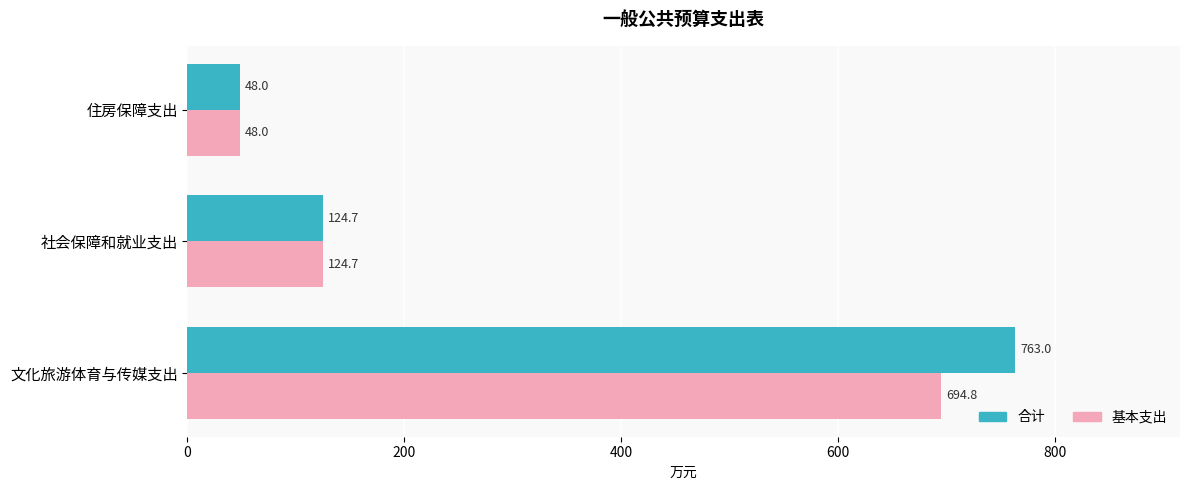

At which label is 基本支出 closest to 371?

社会保障和就业支出